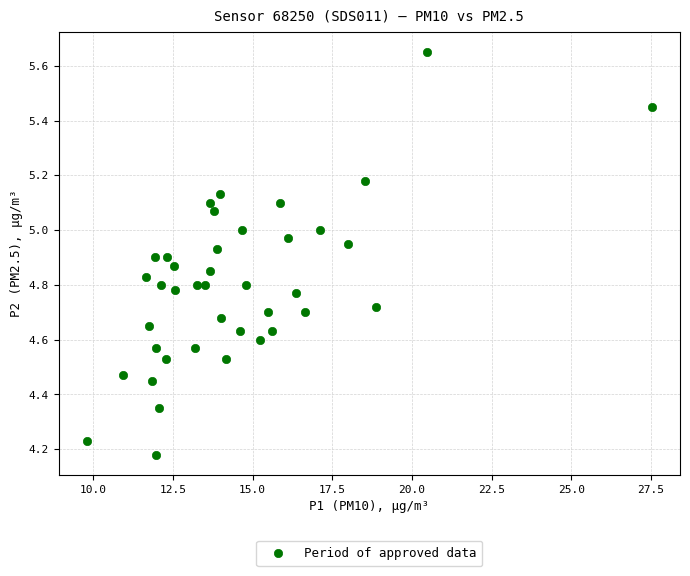

What is the range of X values (max minus min)?

17.7